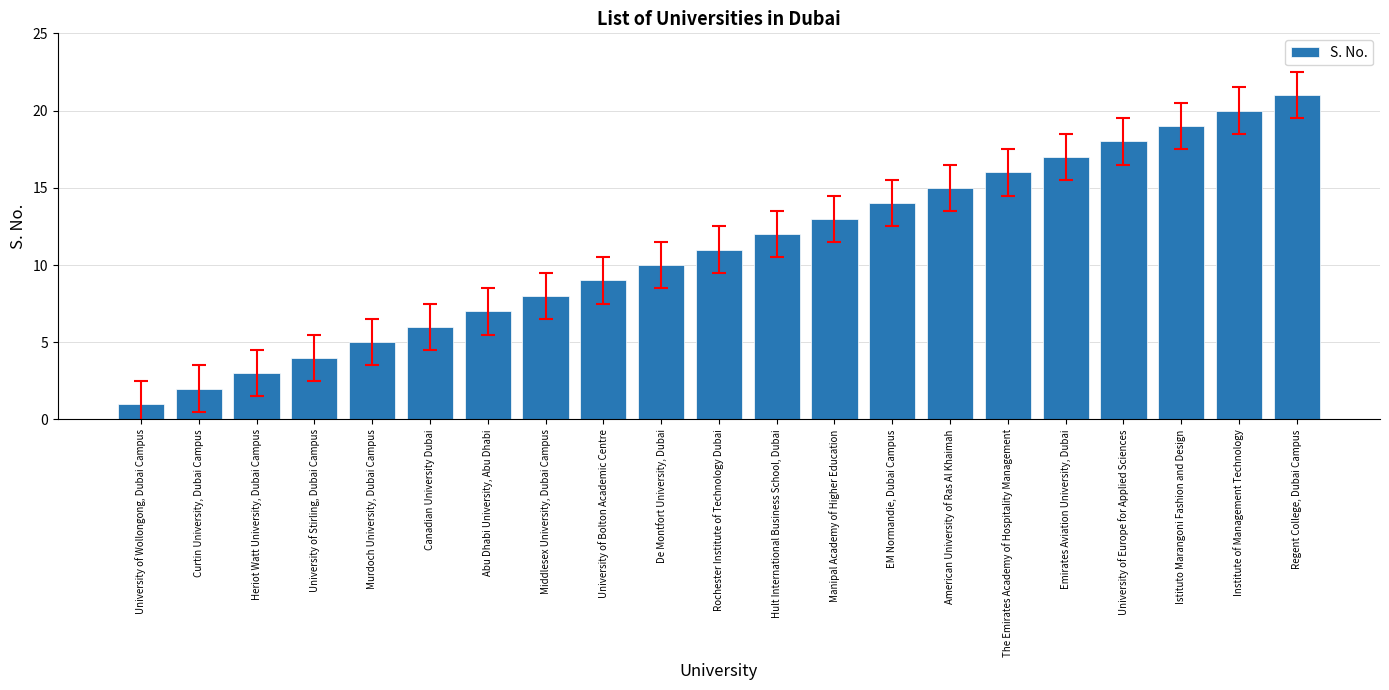

Is it true that the value at Middlesex University, Dubai Campus is 11?

False